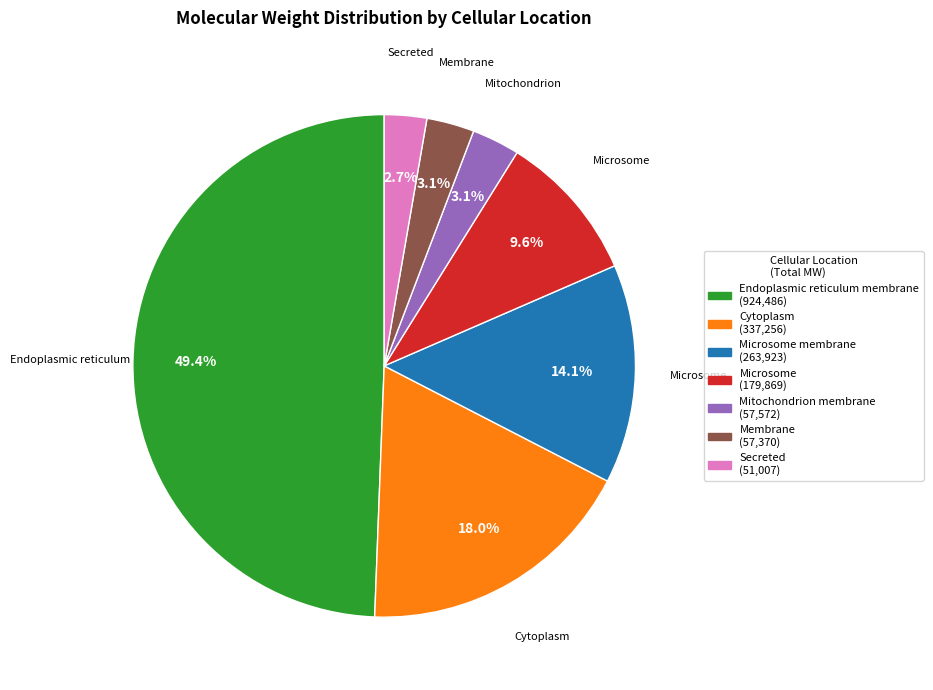

To the nearest percent, what is the average slice percentage?

14%